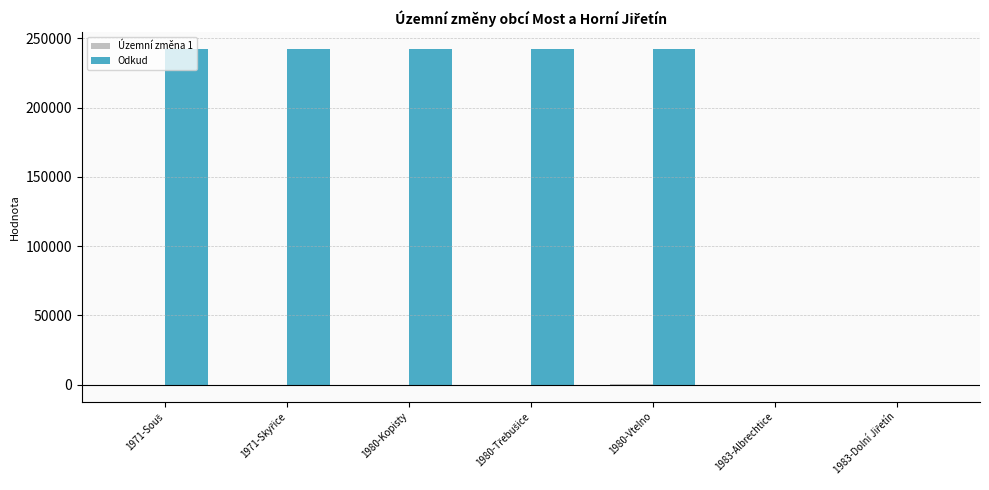

What is the sum of all Odkud values?

1212571